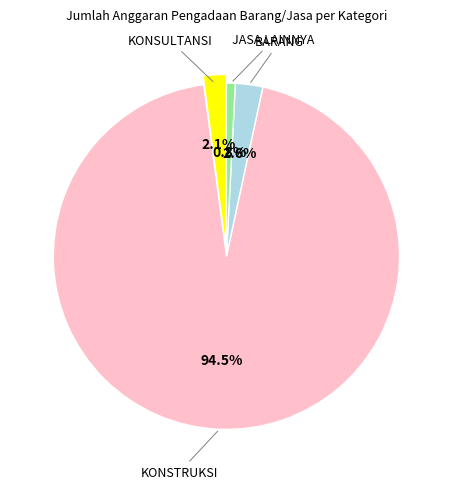

To the nearest percent, what is the difference between the largest and smallest slice percentages?

94%